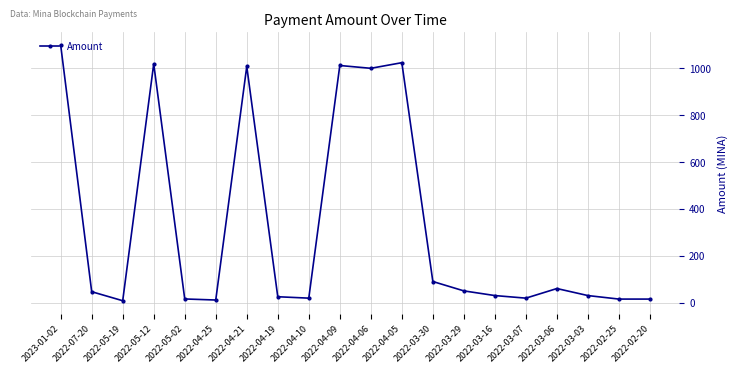

How many values are below 46?

10